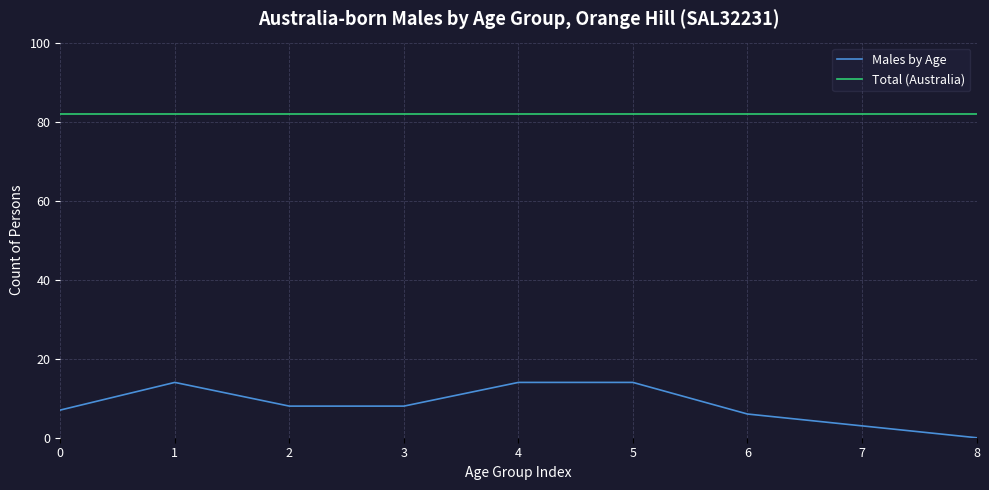

Which series has the largest total across all categories?

Total (Australia)